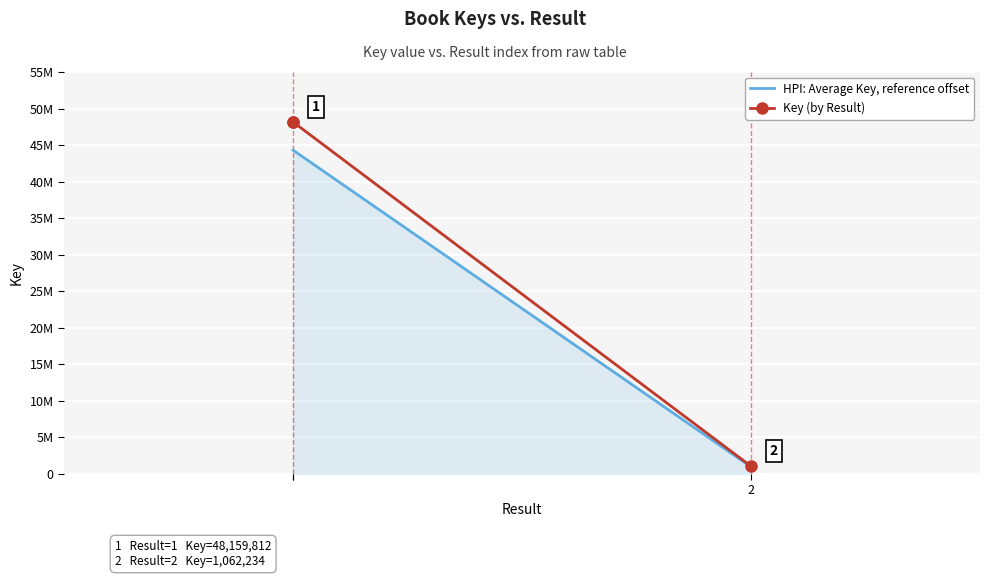

The HPI: Average Key, reference offset series shows 977255.3 at 2. True or false?

True